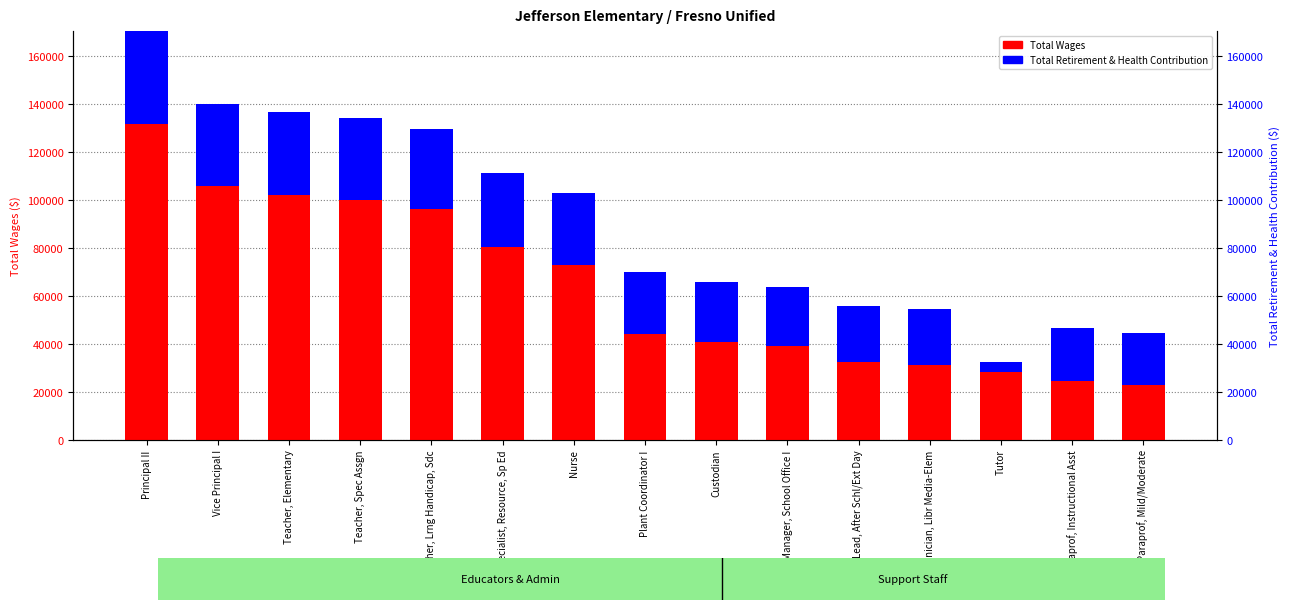

Reading right to left, transcribe all the data shown in this chart.

Total Wages: 22737	24532	28116	30999	32432	38867	40697	44121	72985	80339	96309	100047	102019	105638	131533
Total Retirement & Health Contribution: 21820	21988	4333	23364	23403	24638	25016	25799	29870	30876	33377	34187	34503	34552	38919